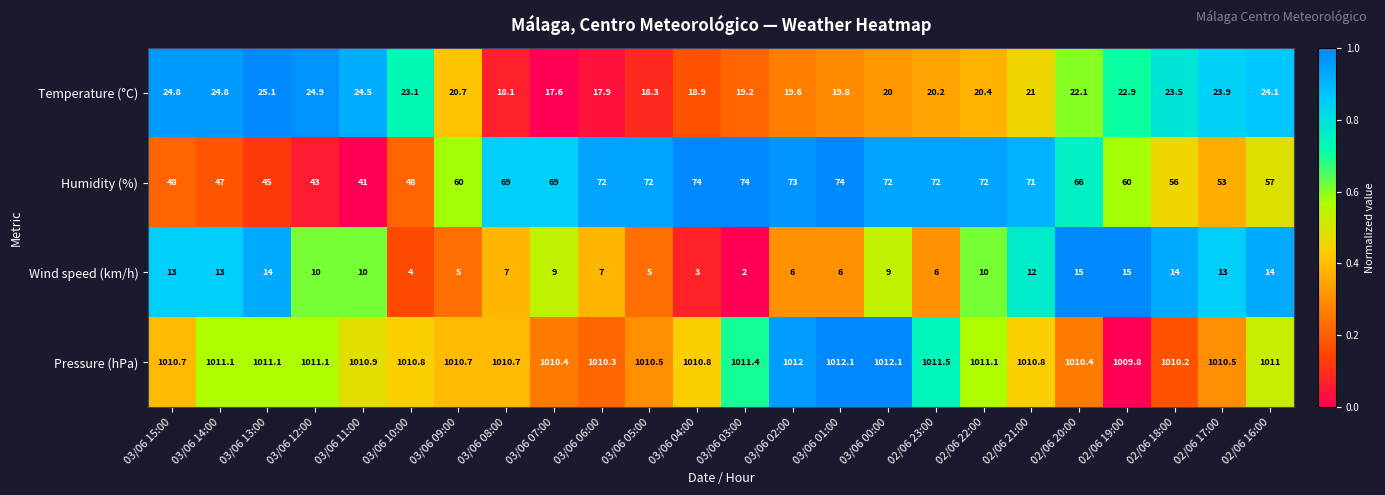

What is the maximum value for Pressure (hPa)?

1012.1